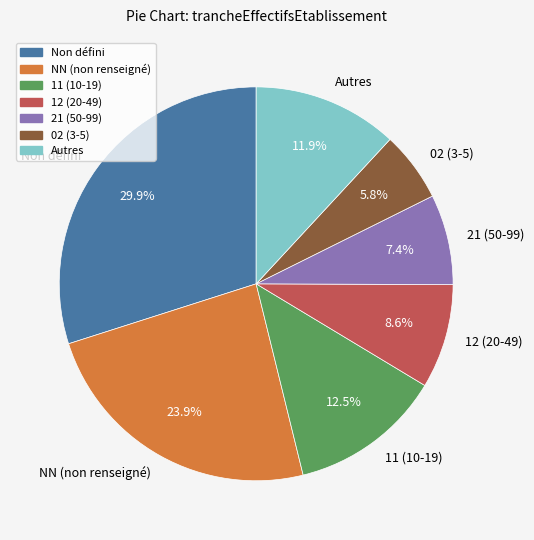

Is the sum of 21 (50-99) and 11 (10-19) greater than half?

No